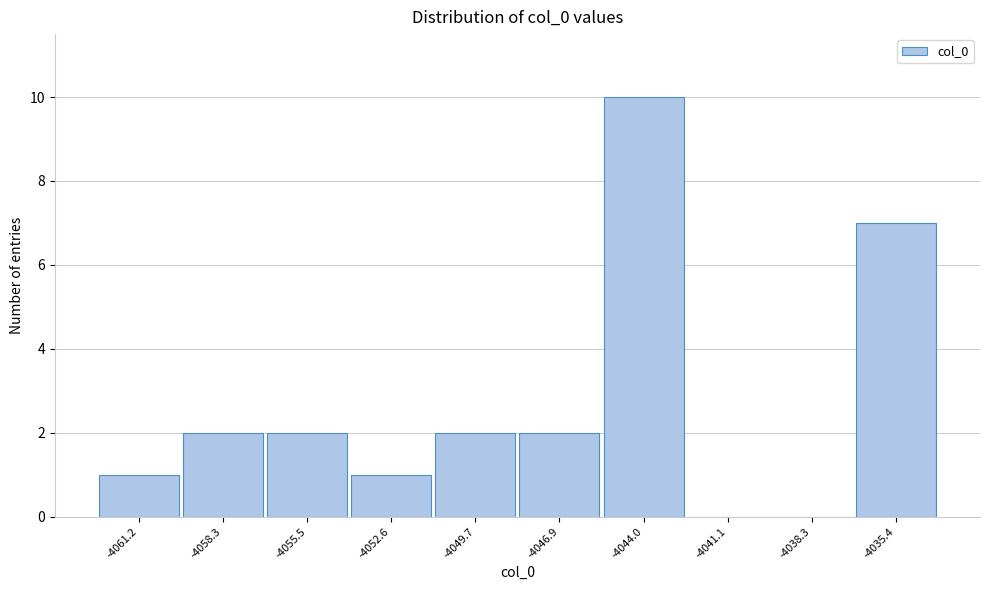

Reading left to right, transcribe all the data shown in this chart.

-4061.2=1	-4058.3=2	-4055.5=2	-4052.6=1	-4049.7=2	-4046.9=2	-4044.0=10	-4041.1=0	-4038.3=0	-4035.4=7